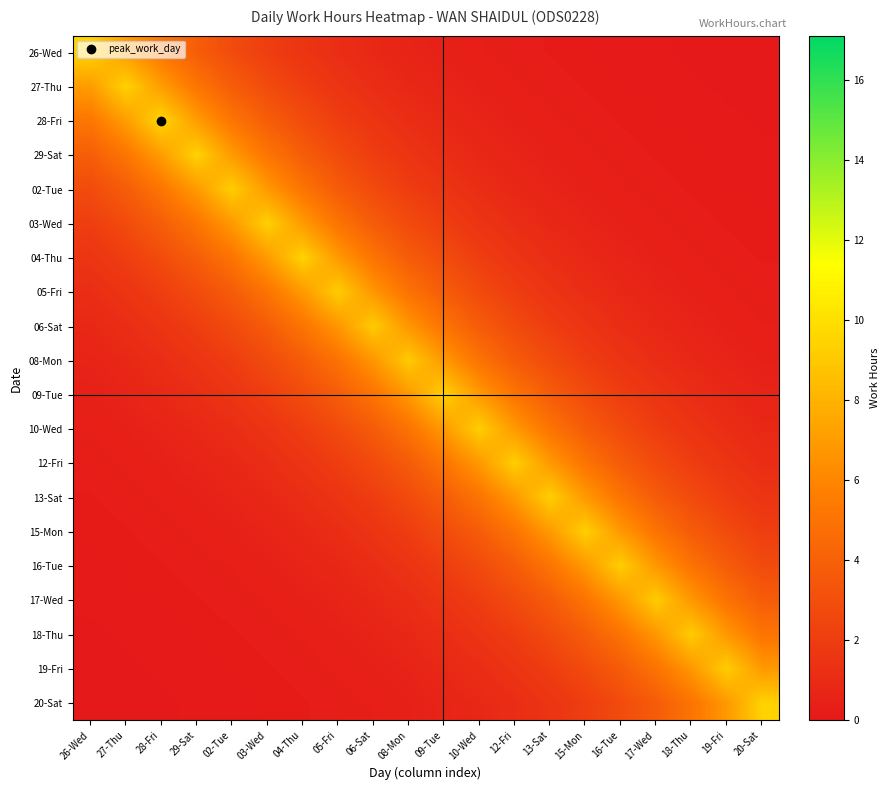

Reading left to right, transcribe all the data shown in this chart.

26-Wed: 26-Wed=9.5	27-Thu=7.0	28-Fri=5.2	29-Sat=3.8	02-Tue=2.8	03-Wed=2.1	04-Thu=1.6	05-Fri=1.1	06-Sat=0.8	08-Mon=0.6	09-Tue=0.5	10-Wed=0.3	12-Fri=0.3	13-Sat=0.2	15-Mon=0.1	16-Tue=0.1	17-Wed=0.1	18-Thu=0.1	19-Fri=0.0	20-Sat=0.0
27-Thu: 26-Wed=7.0	27-Thu=9.4	28-Fri=7.0	29-Sat=5.2	02-Tue=3.8	03-Wed=2.8	04-Thu=2.1	05-Fri=1.5	06-Sat=1.1	08-Mon=0.8	09-Tue=0.6	10-Wed=0.5	12-Fri=0.3	13-Sat=0.3	15-Mon=0.2	16-Tue=0.1	17-Wed=0.1	18-Thu=0.1	19-Fri=0.1	20-Sat=0.0
28-Fri: 26-Wed=5.2	27-Thu=7.0	28-Fri=9.6	29-Sat=7.0	02-Tue=5.1	03-Wed=3.8	04-Thu=2.9	05-Fri=2.1	06-Sat=1.5	08-Mon=1.1	09-Tue=0.9	10-Wed=0.6	12-Fri=0.5	13-Sat=0.3	15-Mon=0.3	16-Tue=0.2	17-Wed=0.1	18-Thu=0.1	19-Fri=0.1	20-Sat=0.1
29-Sat: 26-Wed=3.8	27-Thu=5.2	28-Fri=7.0	29-Sat=9.4	02-Tue=6.9	03-Wed=5.1	04-Thu=3.8	05-Fri=2.8	06-Sat=2.1	08-Mon=1.5	09-Tue=1.1	10-Wed=0.8	12-Fri=0.6	13-Sat=0.5	15-Mon=0.3	16-Tue=0.3	17-Wed=0.2	18-Thu=0.1	19-Fri=0.1	20-Sat=0.1
02-Tue: 26-Wed=2.8	27-Thu=3.8	28-Fri=5.1	29-Sat=6.9	02-Tue=9.2	03-Wed=6.9	04-Thu=5.1	05-Fri=3.7	06-Sat=2.7	08-Mon=2.0	09-Tue=1.5	10-Wed=1.1	12-Fri=0.8	13-Sat=0.6	15-Mon=0.5	16-Tue=0.3	17-Wed=0.3	18-Thu=0.2	19-Fri=0.1	20-Sat=0.1
03-Wed: 26-Wed=2.1	27-Thu=2.8	28-Fri=3.8	29-Sat=5.1	02-Tue=6.9	03-Wed=9.3	04-Thu=6.9	05-Fri=5.1	06-Sat=3.7	08-Mon=2.8	09-Tue=2.1	10-Wed=1.5	12-Fri=1.1	13-Sat=0.8	15-Mon=0.6	16-Tue=0.5	17-Wed=0.3	18-Thu=0.3	19-Fri=0.2	20-Sat=0.1
04-Thu: 26-Wed=1.6	27-Thu=2.1	28-Fri=2.9	29-Sat=3.8	02-Tue=5.1	03-Wed=6.9	04-Thu=9.4	05-Fri=6.9	06-Sat=5.1	08-Mon=3.8	09-Tue=2.8	10-Wed=2.1	12-Fri=1.5	13-Sat=1.1	15-Mon=0.8	16-Tue=0.6	17-Wed=0.5	18-Thu=0.3	19-Fri=0.3	20-Sat=0.2
05-Fri: 26-Wed=1.1	27-Thu=1.5	28-Fri=2.1	29-Sat=2.8	02-Tue=3.7	03-Wed=5.1	04-Thu=6.9	05-Fri=9.1	06-Sat=6.7	08-Mon=5.0	09-Tue=3.8	10-Wed=2.8	12-Fri=2.0	13-Sat=1.5	15-Mon=1.1	16-Tue=0.8	17-Wed=0.6	18-Thu=0.5	19-Fri=0.3	20-Sat=0.3
06-Sat: 26-Wed=0.8	27-Thu=1.1	28-Fri=1.5	29-Sat=2.1	02-Tue=2.7	03-Wed=3.7	04-Thu=5.1	05-Fri=6.7	06-Sat=9.1	08-Mon=6.7	09-Tue=5.1	10-Wed=3.7	12-Fri=2.8	13-Sat=2.0	15-Mon=1.5	16-Tue=1.1	17-Wed=0.8	18-Thu=0.6	19-Fri=0.5	20-Sat=0.3
08-Mon: 26-Wed=0.6	27-Thu=0.8	28-Fri=1.1	29-Sat=1.5	02-Tue=2.0	03-Wed=2.8	04-Thu=3.8	05-Fri=5.0	06-Sat=6.7	08-Mon=9.1	09-Tue=6.8	10-Wed=5.0	12-Fri=3.7	13-Sat=2.8	15-Mon=2.0	16-Tue=1.5	17-Wed=1.1	18-Thu=0.8	19-Fri=0.6	20-Sat=0.5
09-Tue: 26-Wed=0.5	27-Thu=0.6	28-Fri=0.9	29-Sat=1.1	02-Tue=1.5	03-Wed=2.1	04-Thu=2.8	05-Fri=3.8	06-Sat=5.1	08-Mon=6.8	09-Tue=9.4	10-Wed=6.9	12-Fri=5.1	13-Sat=3.8	15-Mon=2.8	16-Tue=2.1	17-Wed=1.5	18-Thu=1.1	19-Fri=0.8	20-Sat=0.6
10-Wed: 26-Wed=0.3	27-Thu=0.5	28-Fri=0.6	29-Sat=0.8	02-Tue=1.1	03-Wed=1.5	04-Thu=2.1	05-Fri=2.8	06-Sat=3.7	08-Mon=5.0	09-Tue=6.9	10-Wed=9.2	12-Fri=6.8	13-Sat=5.1	15-Mon=3.8	16-Tue=2.8	17-Wed=2.1	18-Thu=1.5	19-Fri=1.1	20-Sat=0.8
12-Fri: 26-Wed=0.3	27-Thu=0.3	28-Fri=0.5	29-Sat=0.6	02-Tue=0.8	03-Wed=1.1	04-Thu=1.5	05-Fri=2.0	06-Sat=2.8	08-Mon=3.7	09-Tue=5.1	10-Wed=6.8	12-Fri=9.2	13-Sat=6.8	15-Mon=5.1	16-Tue=3.7	17-Wed=2.8	18-Thu=2.0	19-Fri=1.5	20-Sat=1.1
13-Sat: 26-Wed=0.2	27-Thu=0.3	28-Fri=0.3	29-Sat=0.5	02-Tue=0.6	03-Wed=0.8	04-Thu=1.1	05-Fri=1.5	06-Sat=2.0	08-Mon=2.8	09-Tue=3.8	10-Wed=5.1	12-Fri=6.8	13-Sat=9.2	15-Mon=6.9	16-Tue=5.1	17-Wed=3.7	18-Thu=2.8	19-Fri=2.1	20-Sat=1.5
15-Mon: 26-Wed=0.1	27-Thu=0.2	28-Fri=0.3	29-Sat=0.3	02-Tue=0.5	03-Wed=0.6	04-Thu=0.8	05-Fri=1.1	06-Sat=1.5	08-Mon=2.0	09-Tue=2.8	10-Wed=3.8	12-Fri=5.1	13-Sat=6.9	15-Mon=9.3	16-Tue=6.8	17-Wed=5.1	18-Thu=3.7	19-Fri=2.8	20-Sat=2.1
16-Tue: 26-Wed=0.1	27-Thu=0.1	28-Fri=0.2	29-Sat=0.3	02-Tue=0.3	03-Wed=0.5	04-Thu=0.6	05-Fri=0.8	06-Sat=1.1	08-Mon=1.5	09-Tue=2.1	10-Wed=2.8	12-Fri=3.7	13-Sat=5.1	15-Mon=6.8	16-Tue=9.2	17-Wed=6.8	18-Thu=5.0	19-Fri=3.7	20-Sat=2.8
17-Wed: 26-Wed=0.1	27-Thu=0.1	28-Fri=0.1	29-Sat=0.2	02-Tue=0.3	03-Wed=0.3	04-Thu=0.5	05-Fri=0.6	06-Sat=0.8	08-Mon=1.1	09-Tue=1.5	10-Wed=2.1	12-Fri=2.8	13-Sat=3.7	15-Mon=5.1	16-Tue=6.8	17-Wed=9.1	18-Thu=6.8	19-Fri=5.0	20-Sat=3.8
18-Thu: 26-Wed=0.1	27-Thu=0.1	28-Fri=0.1	29-Sat=0.1	02-Tue=0.2	03-Wed=0.3	04-Thu=0.3	05-Fri=0.5	06-Sat=0.6	08-Mon=0.8	09-Tue=1.1	10-Wed=1.5	12-Fri=2.0	13-Sat=2.8	15-Mon=3.7	16-Tue=5.0	17-Wed=6.8	18-Thu=9.1	19-Fri=6.8	20-Sat=5.1
19-Fri: 26-Wed=0.0	27-Thu=0.1	28-Fri=0.1	29-Sat=0.1	02-Tue=0.1	03-Wed=0.2	04-Thu=0.3	05-Fri=0.3	06-Sat=0.5	08-Mon=0.6	09-Tue=0.8	10-Wed=1.1	12-Fri=1.5	13-Sat=2.1	15-Mon=2.8	16-Tue=3.7	17-Wed=5.0	18-Thu=6.8	19-Fri=9.2	20-Sat=6.9
20-Sat: 26-Wed=0.0	27-Thu=0.0	28-Fri=0.1	29-Sat=0.1	02-Tue=0.1	03-Wed=0.1	04-Thu=0.2	05-Fri=0.3	06-Sat=0.3	08-Mon=0.5	09-Tue=0.6	10-Wed=0.8	12-Fri=1.1	13-Sat=1.5	15-Mon=2.1	16-Tue=2.8	17-Wed=3.8	18-Thu=5.1	19-Fri=6.9	20-Sat=9.4